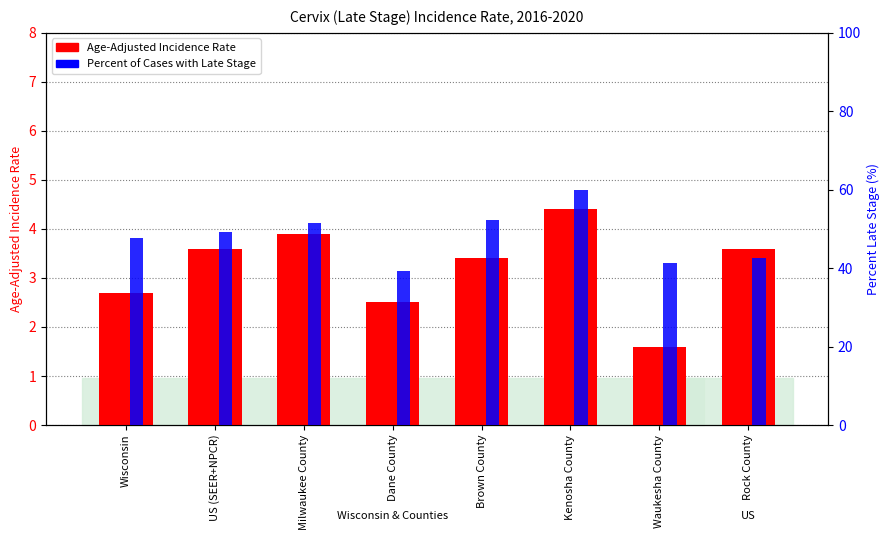

The Percent Late Stage (%) series shows 33.4 at Kenosha County. True or false?

False